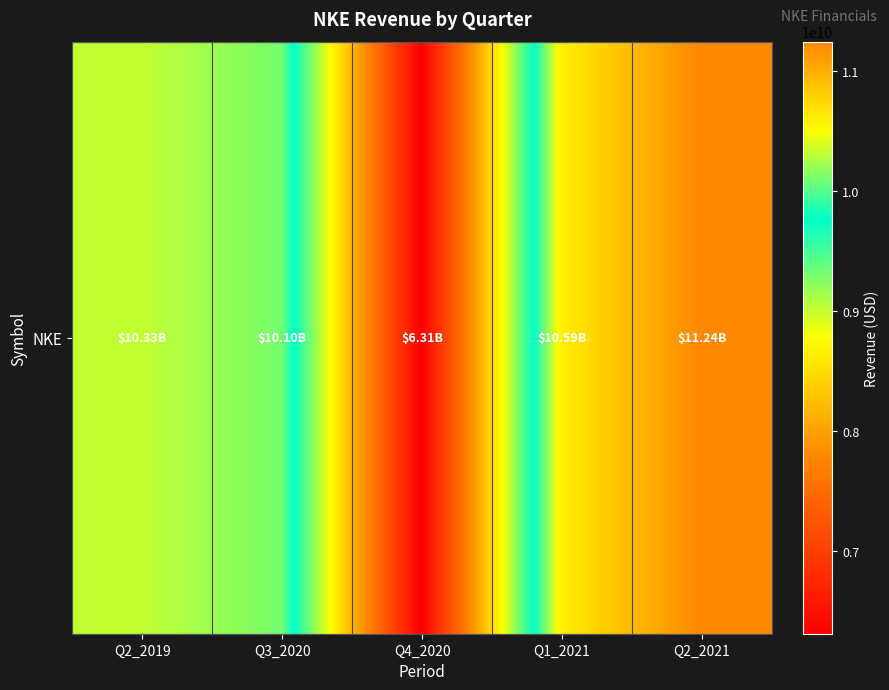

Reading left to right, extract all data points from this chart.

10326000000	10104000000	6313000000	10594000000	11243000000